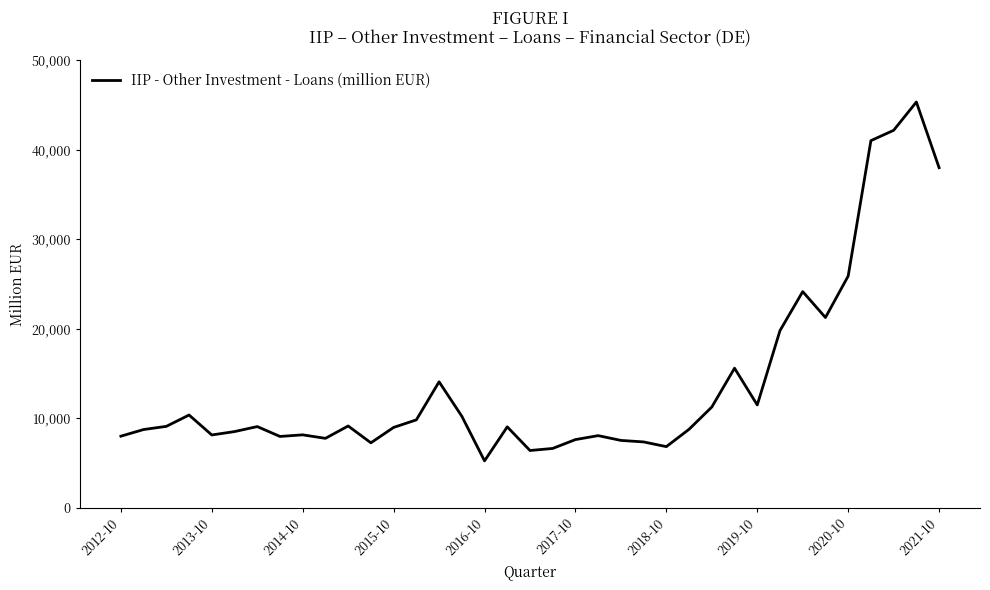

What is the difference between the maximum and minimum values?

40126